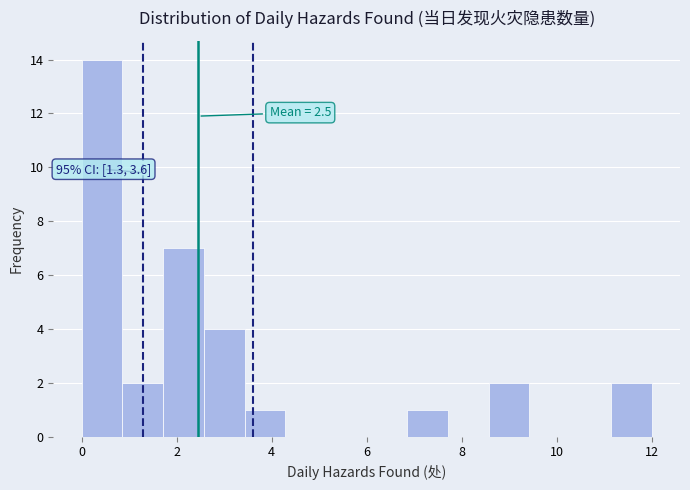

Over which range of the x-axis is the bar tallest?

0.0 to 0.8